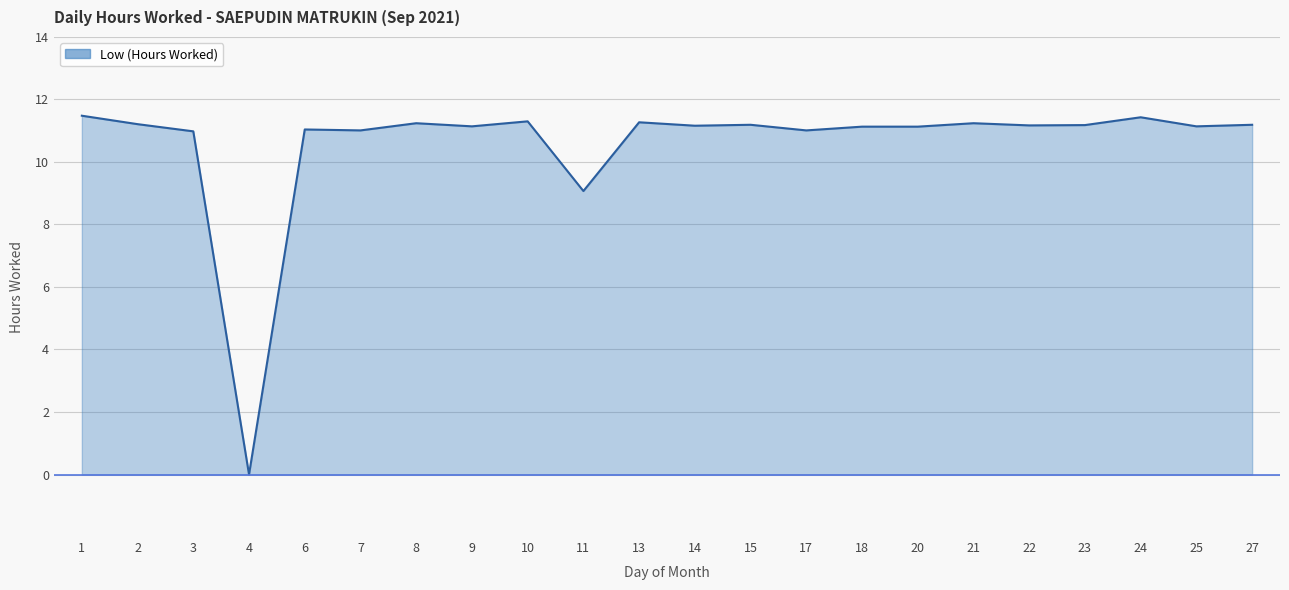

What is the difference between the values at 11 and 22?

2.1